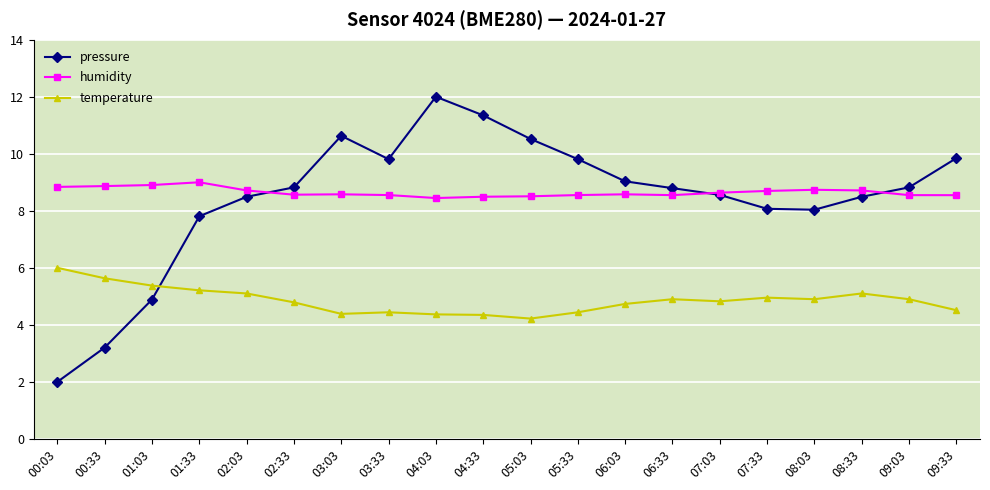

Which series has the largest range (max minus min)?

pressure